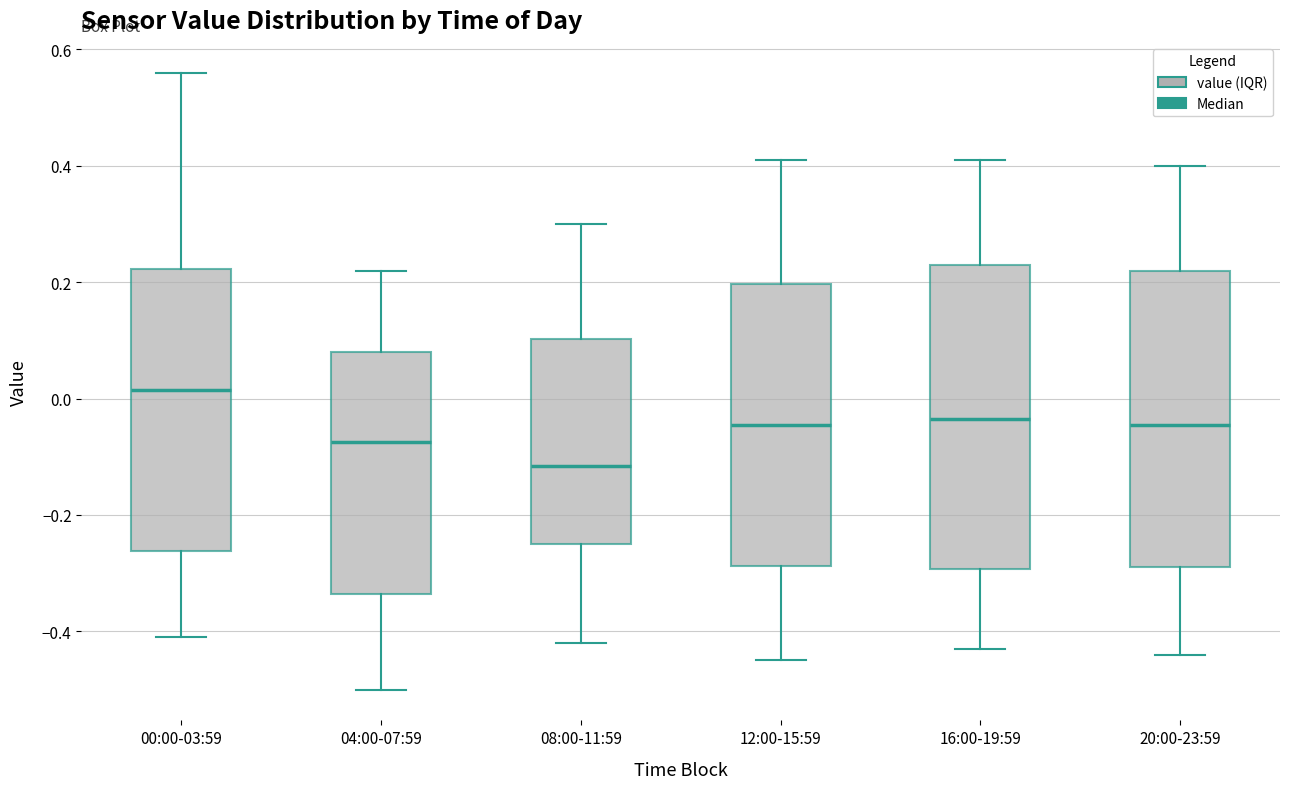

Reading left to right, transcribe this box plot: for each box, give where its median line is, the range the box spans, and where its two whiskers end, as read against the y-axis. The values are not printed on the chart, so give them approximately, as read against the axis.

00:00-03:59: median 0.02, box -0.26 to 0.22, whiskers -0.40 to 0.56
04:00-07:59: median -0.08, box -0.34 to 0.08, whiskers -0.50 to 0.22
08:00-11:59: median -0.12, box -0.24 to 0.10, whiskers -0.42 to 0.30
12:00-15:59: median -0.04, box -0.28 to 0.20, whiskers -0.44 to 0.42
16:00-19:59: median -0.04, box -0.30 to 0.24, whiskers -0.42 to 0.42
20:00-23:59: median -0.04, box -0.28 to 0.22, whiskers -0.44 to 0.40